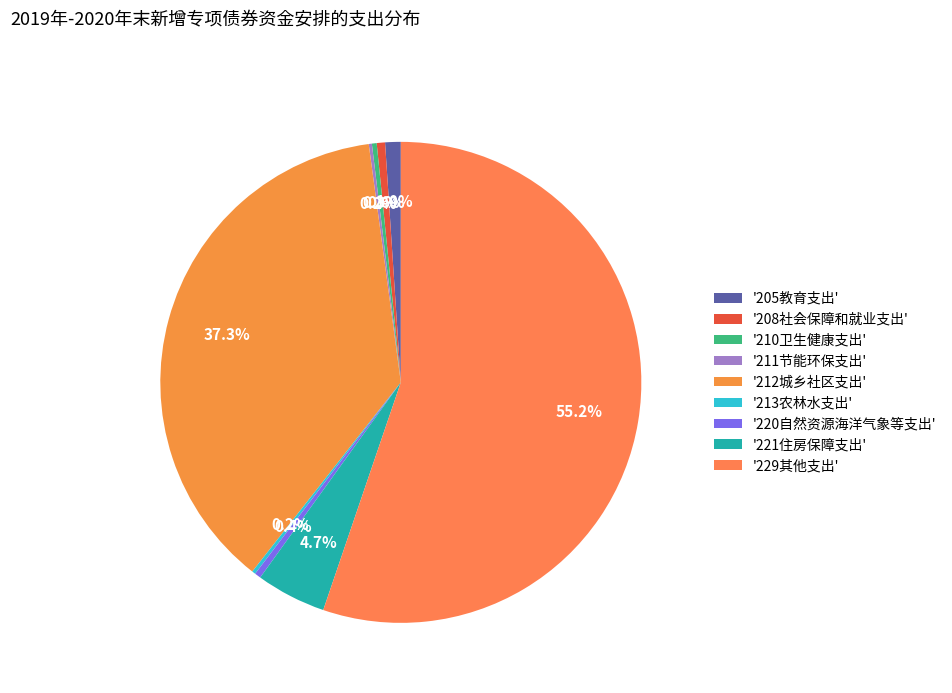

How many slices are in this pie chart?

9